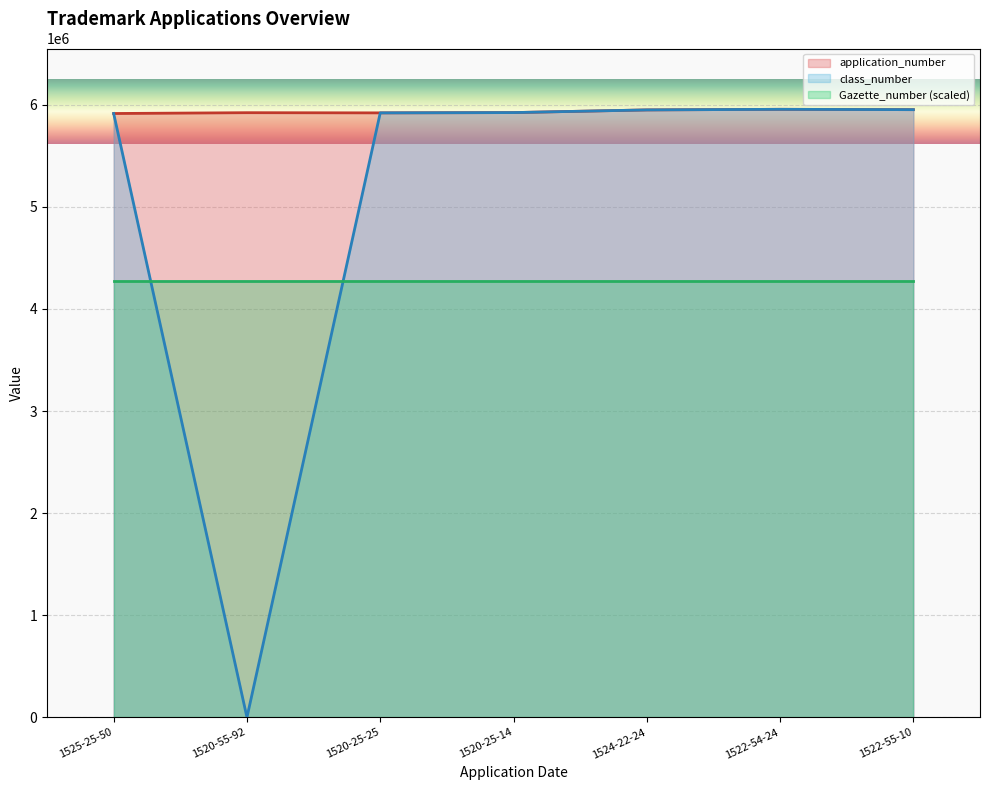

The value of Gazette_number (scaled) at 1522-54-24 is 7221689.8. True or false?

False